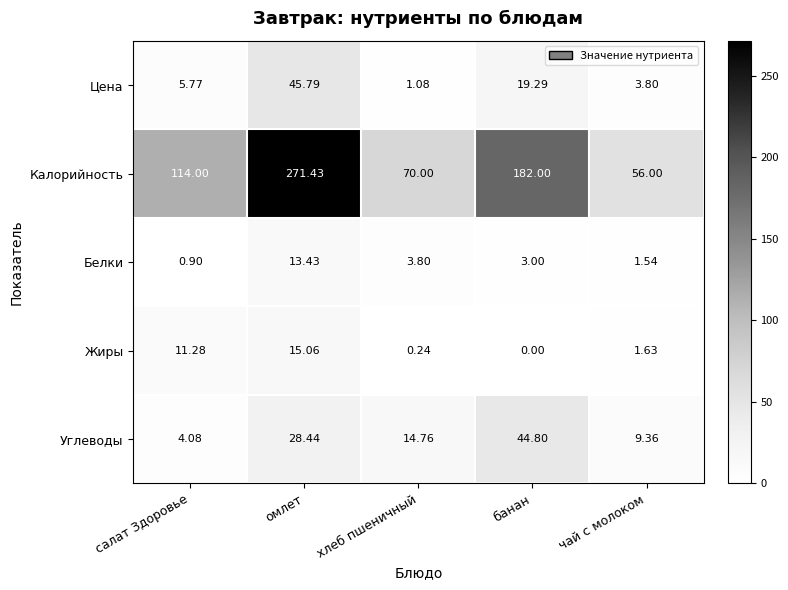

At which category is the sum across all series the highest?

омлет